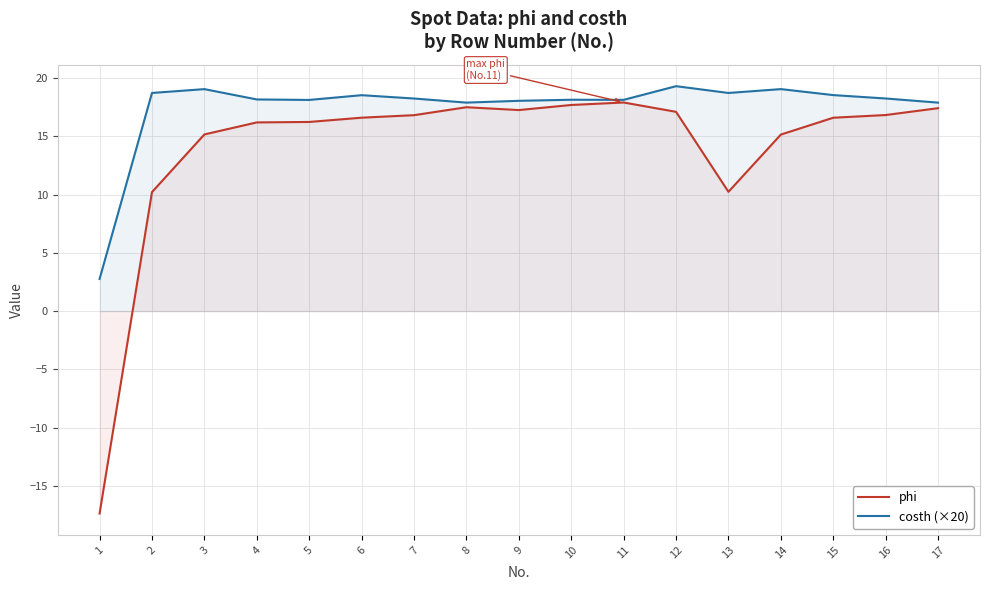

What is the maximum value for phi?

17.9